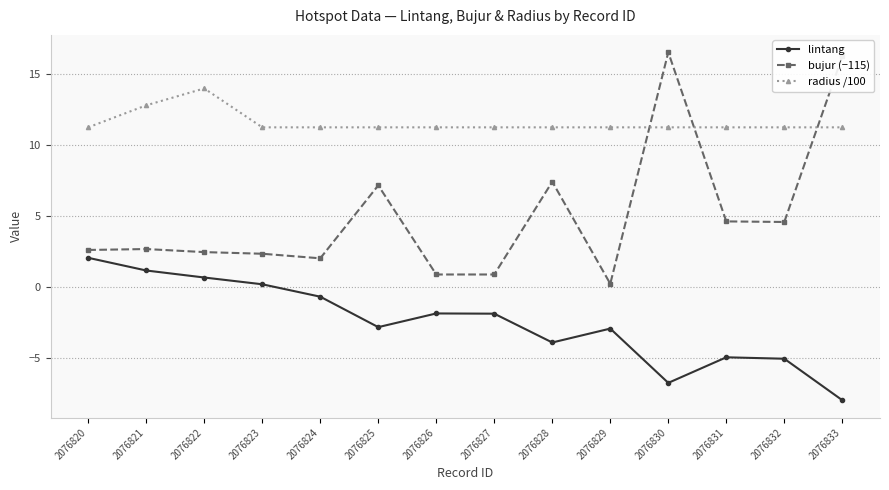

What is the approximate value of lintang at 2076832?

-5.0